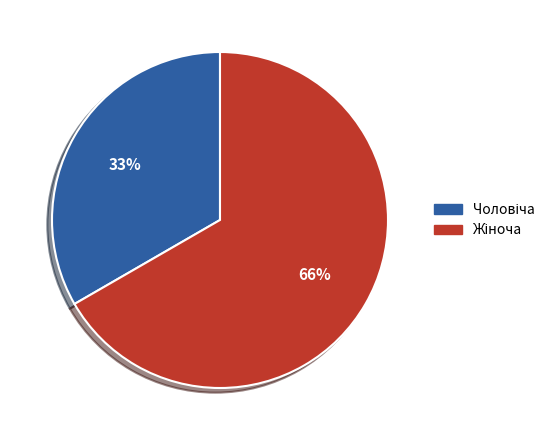

Approximately how many times larger is the value at Жіноча compared to Чоловіча?

2.0